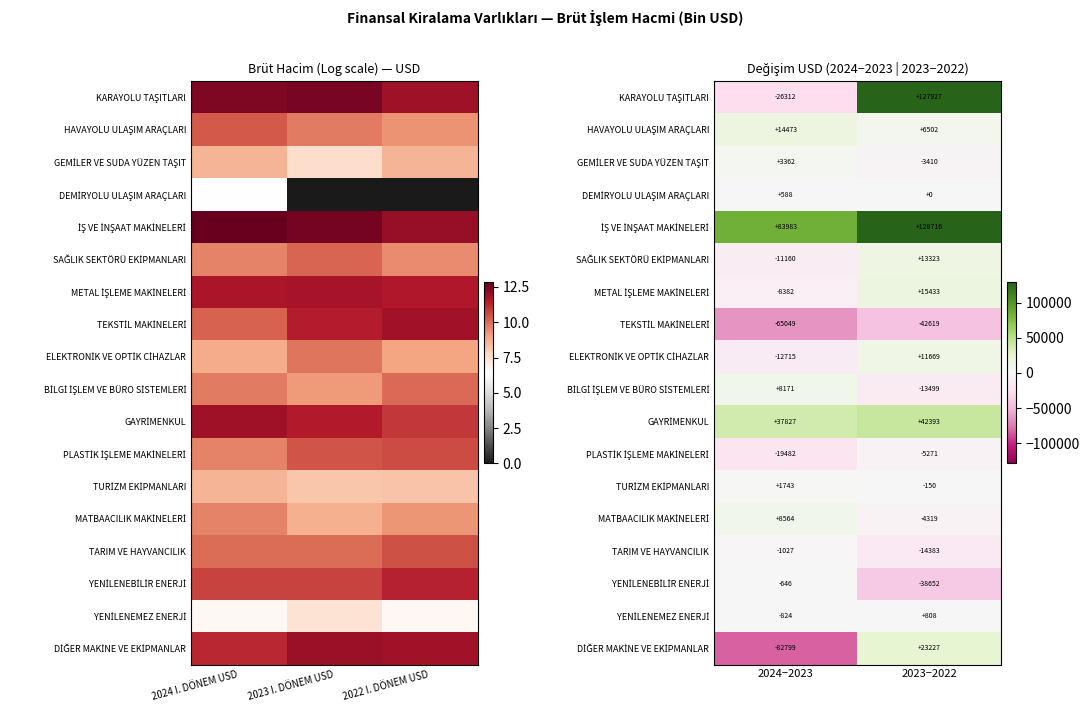

What is the difference between the maximum and minimum values in the DEMİRYOLU ULAŞIM ARAÇLARI series?

588.0